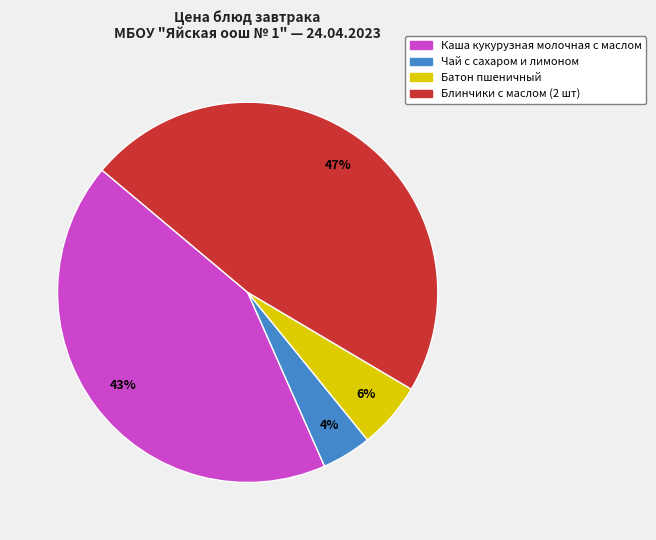

Do Блинчики с маслом (2 шт) and Батон пшеничный together represent more than half of the pie?

Yes